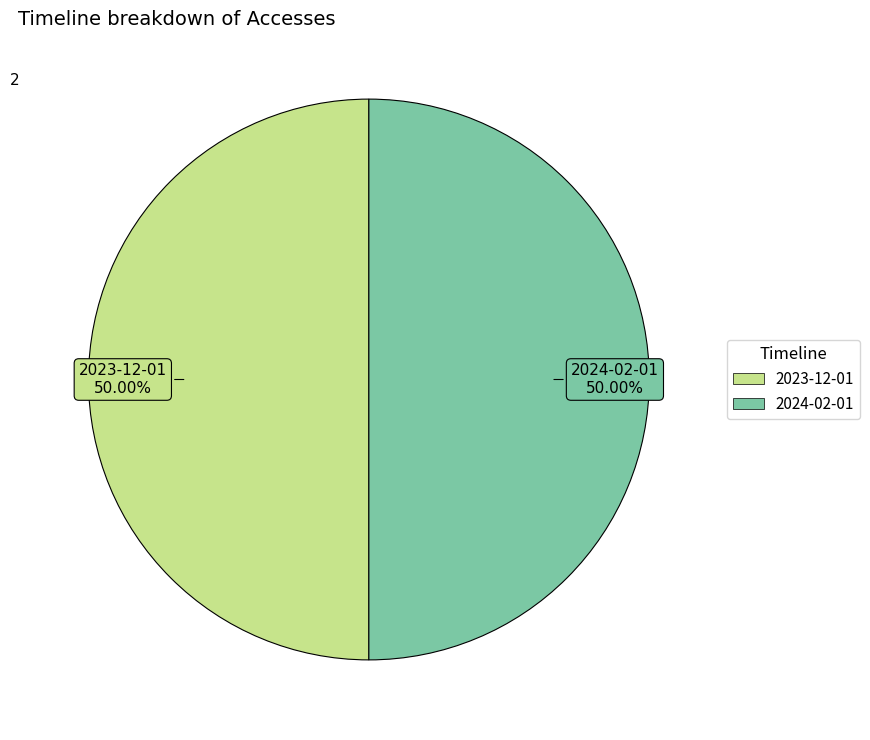

Is there any slice that represents more than half of the pie?

No